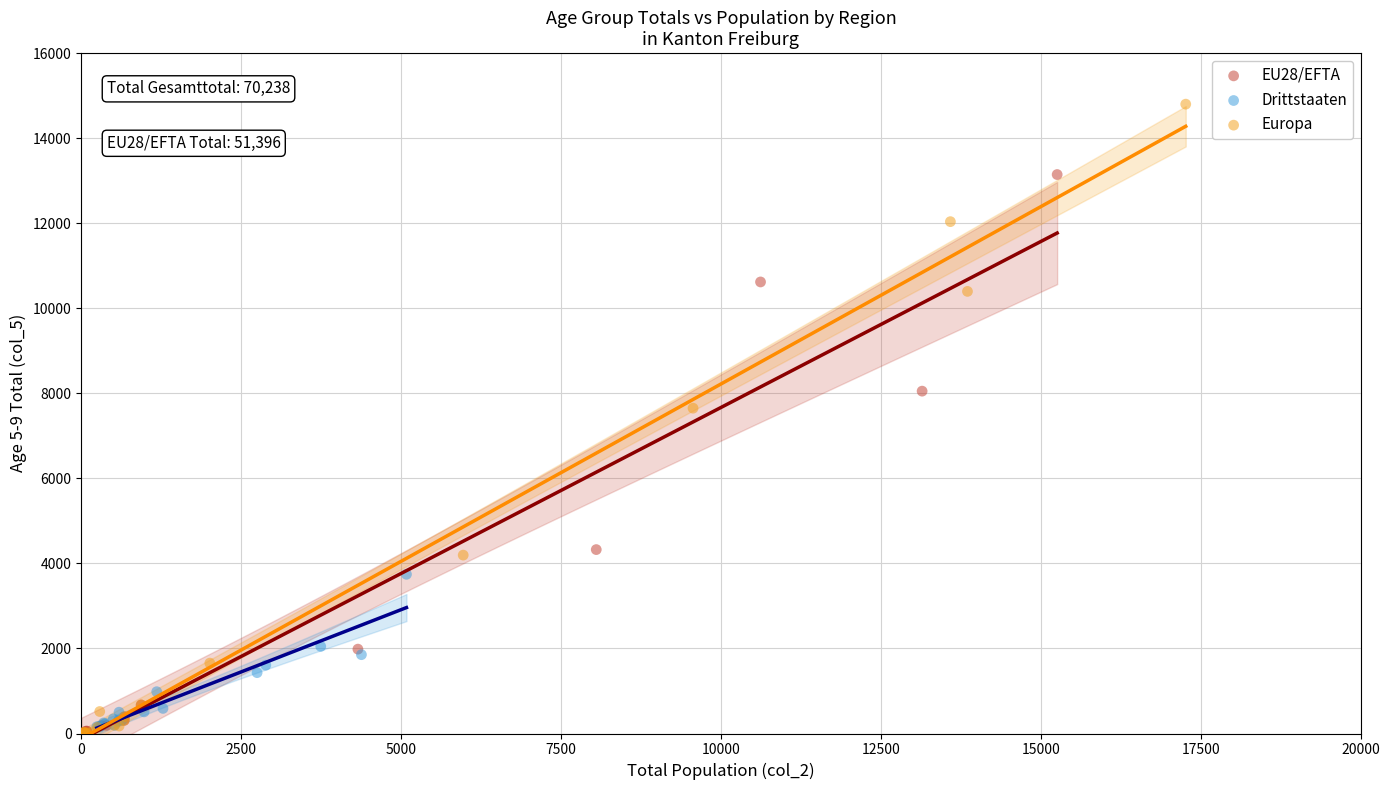

Which series has the largest Y range (max minus min)?

Europa